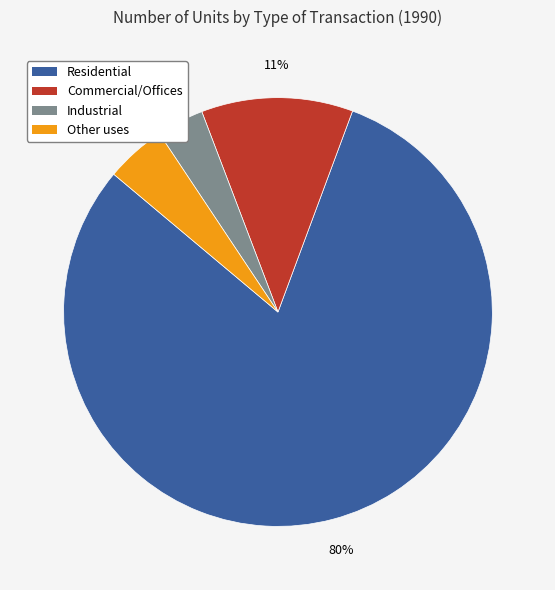

What is the largest slice in the pie chart?

Residential